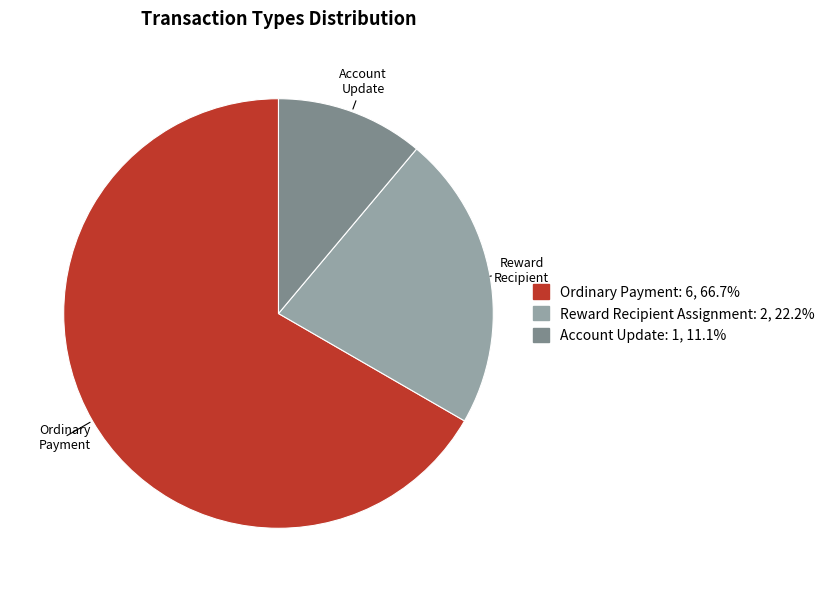

Is there any slice that represents more than half of the pie?

Yes